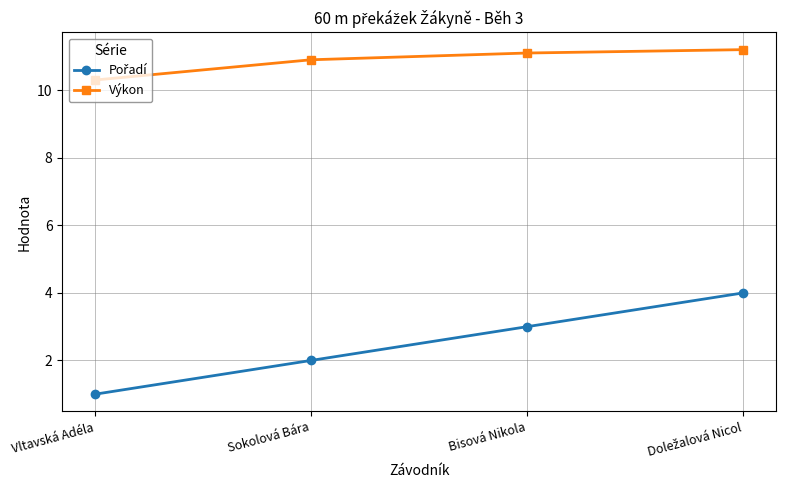

What is the difference between the maximum and minimum values in the Výkon series?

0.9